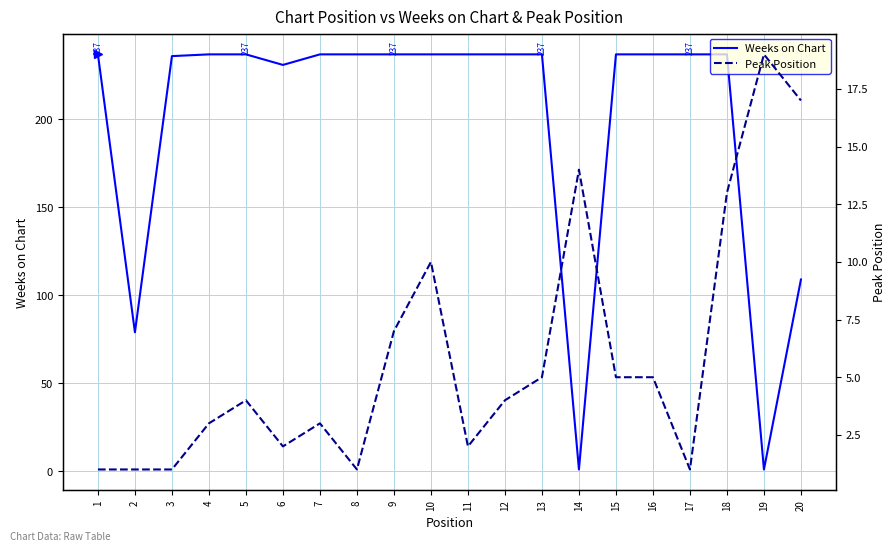

What is the difference between the second highest and minimum values in the Peak Position series?

16